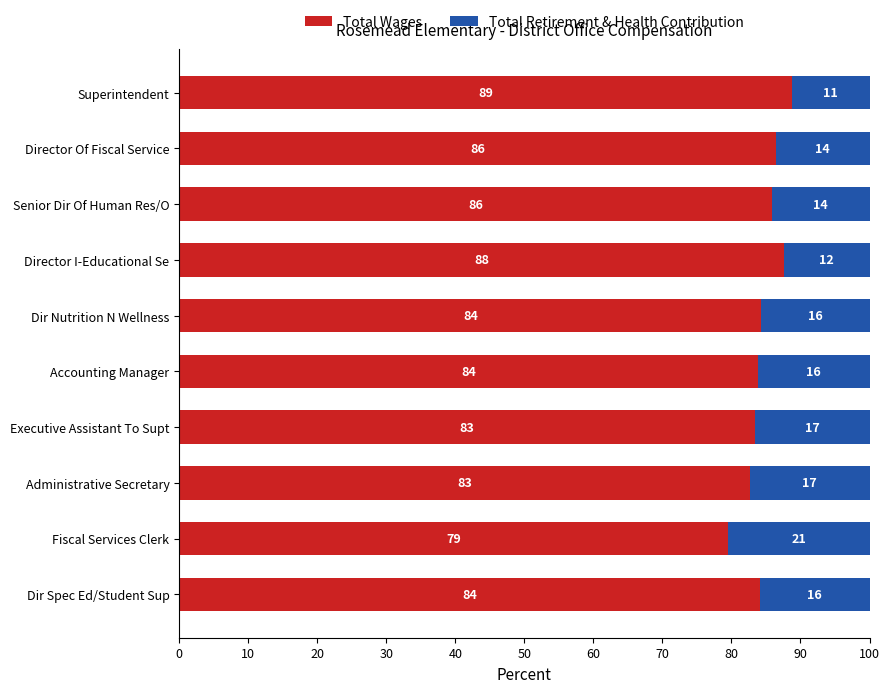

What are all the series names shown in the legend?

Total Wages, Total Retirement & Health Contribution